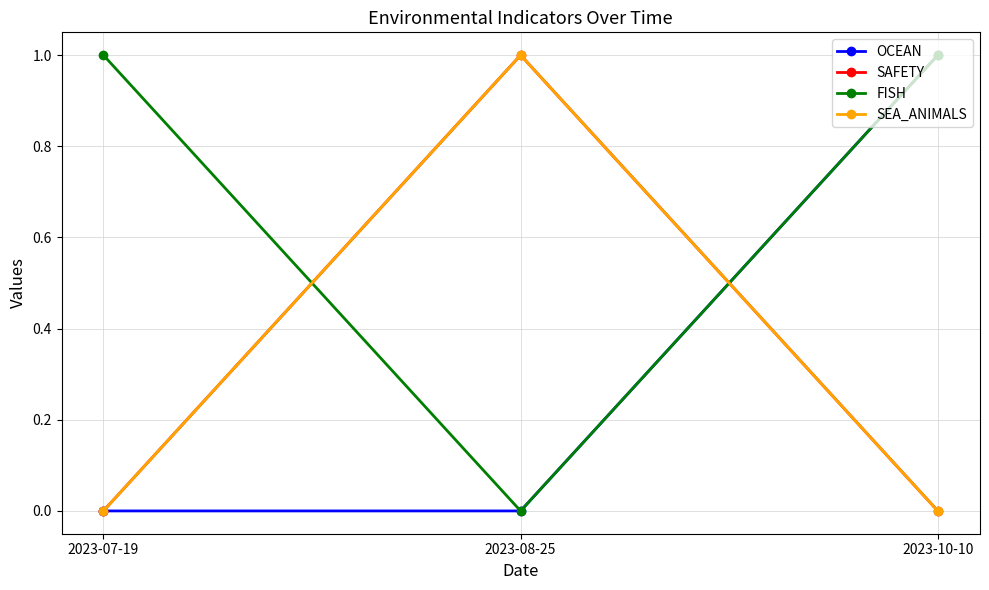

What is the spread (max minus min) of values at 2023-10-10?

1